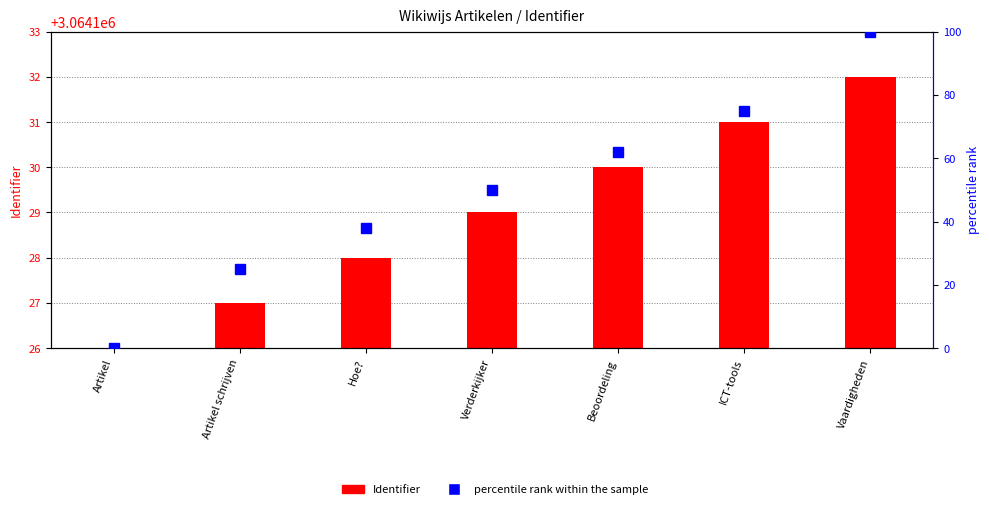

What is the sum of all percentile rank within the sample values?

350